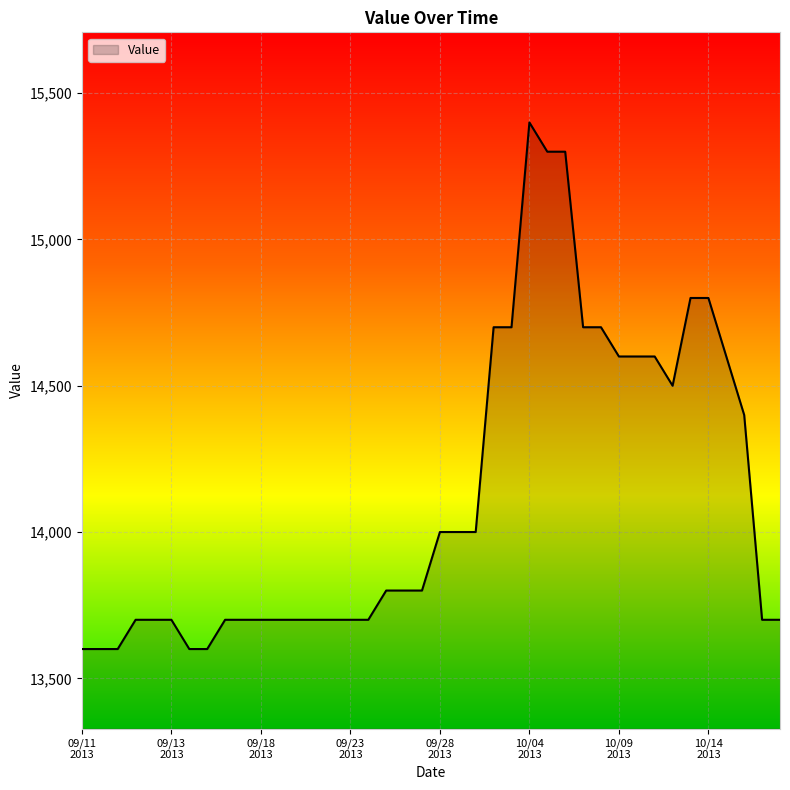

What is the difference between the maximum and minimum values?

1800